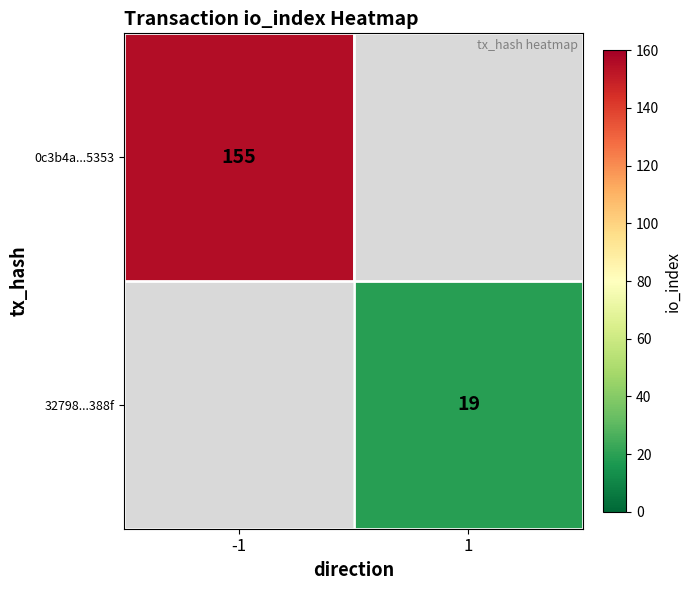

At how many categories does at least one series exceed 86?

1